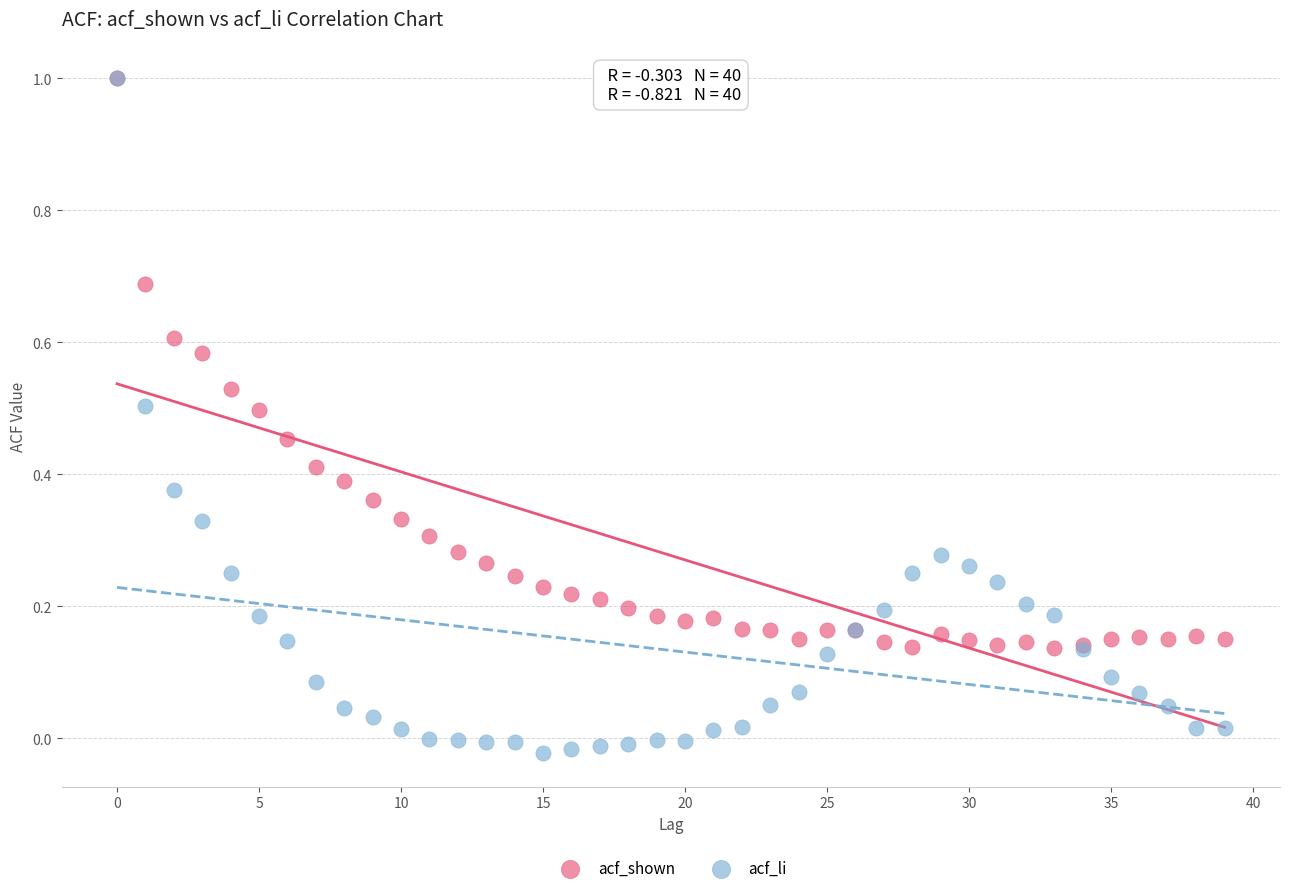

What are all the series names shown in the legend?

acf_shown, acf_li